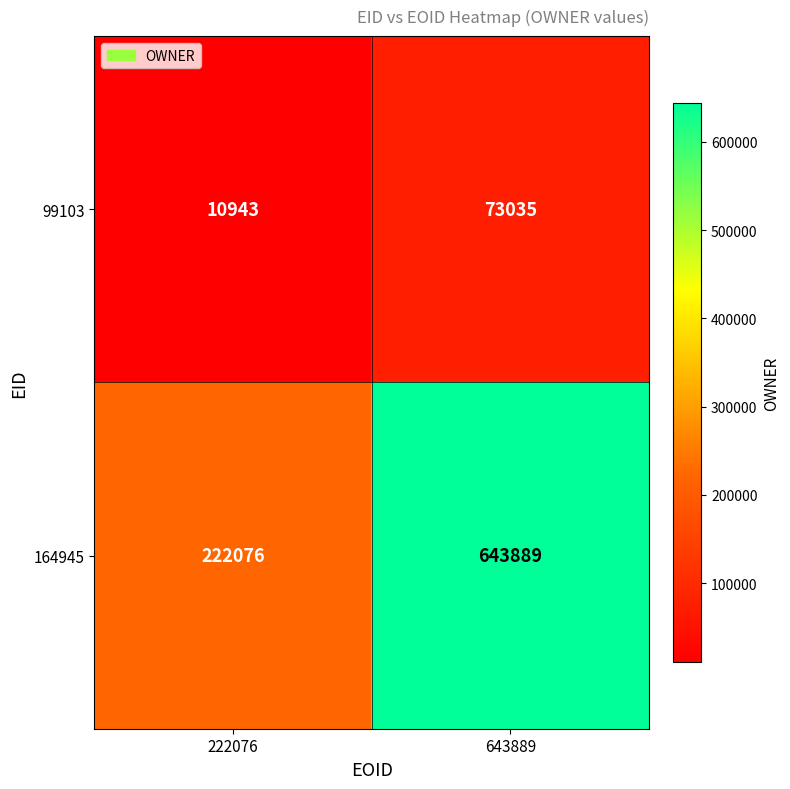

Reading left to right, list all the values displayed in this chart.

99103: 10943	73035
164945: 222076	643889